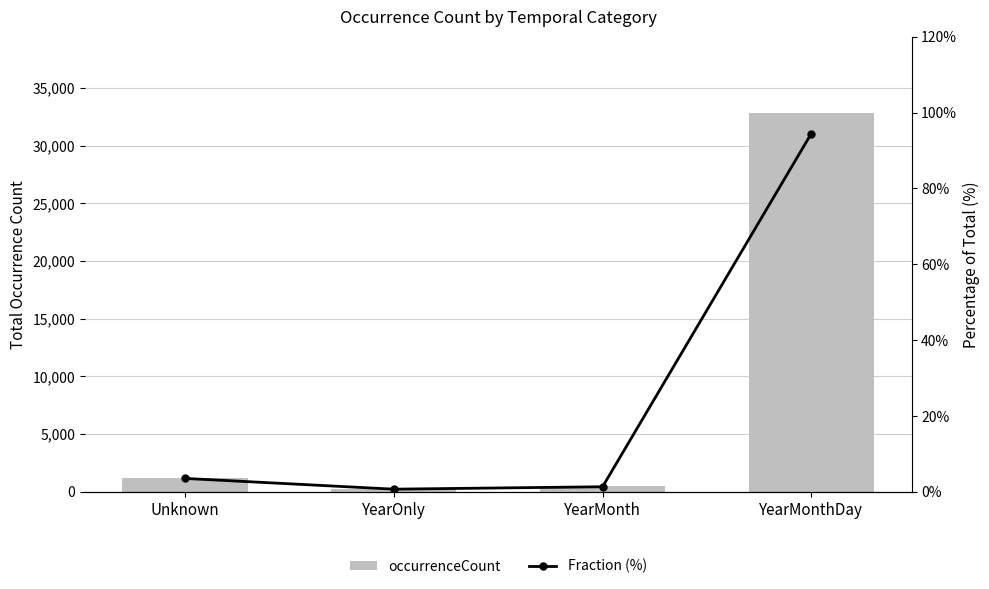

True or false: Fraction (%) has a value of 3.5 at Unknown.

True